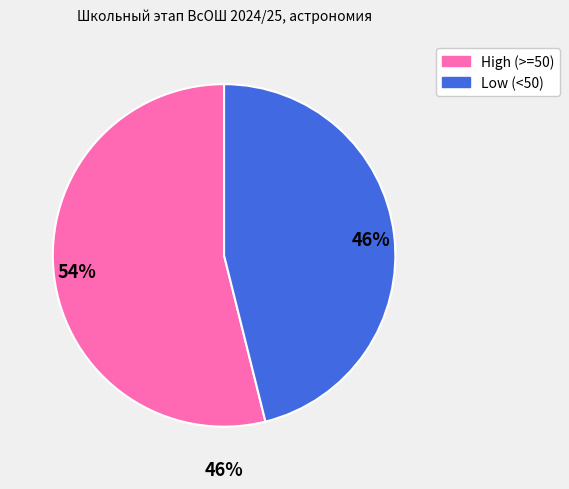

Which has a higher value, 26.75 or 44?

44